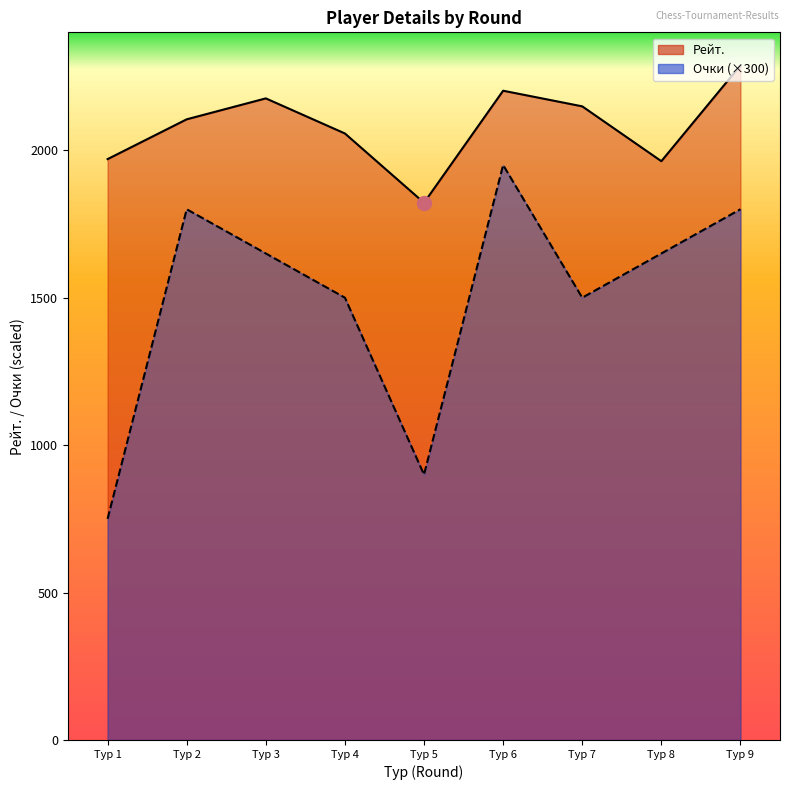

What is the difference between the maximum and minimum values in the Рейт. series?

466